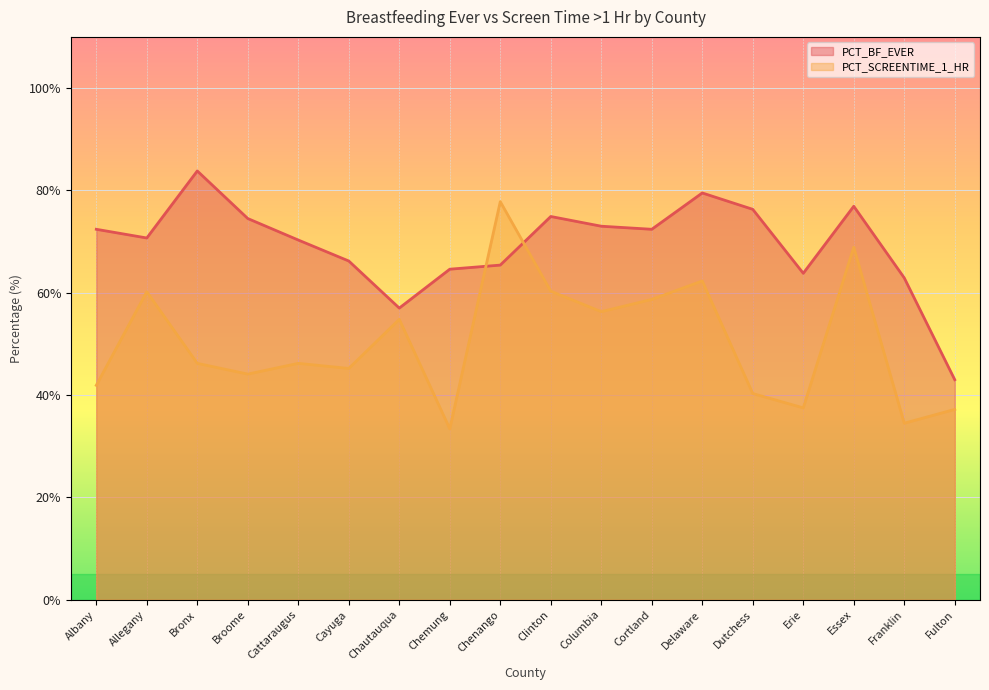

Between which two adjacent categories do PCT_SCREENTIME_1_HR and PCT_BF_EVER first intersect?

Chemung and Chenango